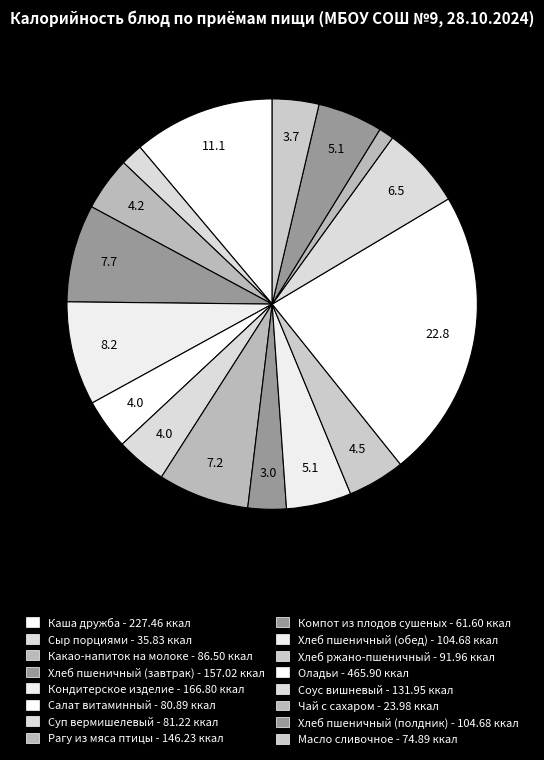

How many slices are in this pie chart?

16